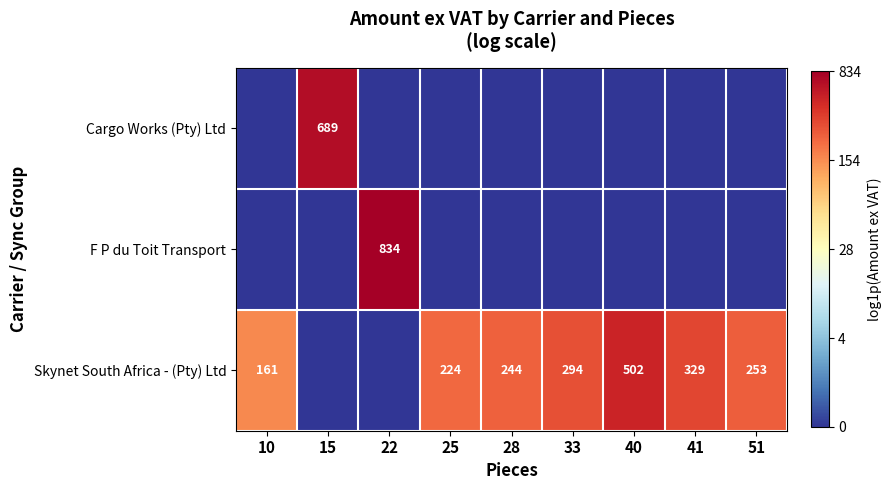

At which category does the chart reach its minimum across all series?

10